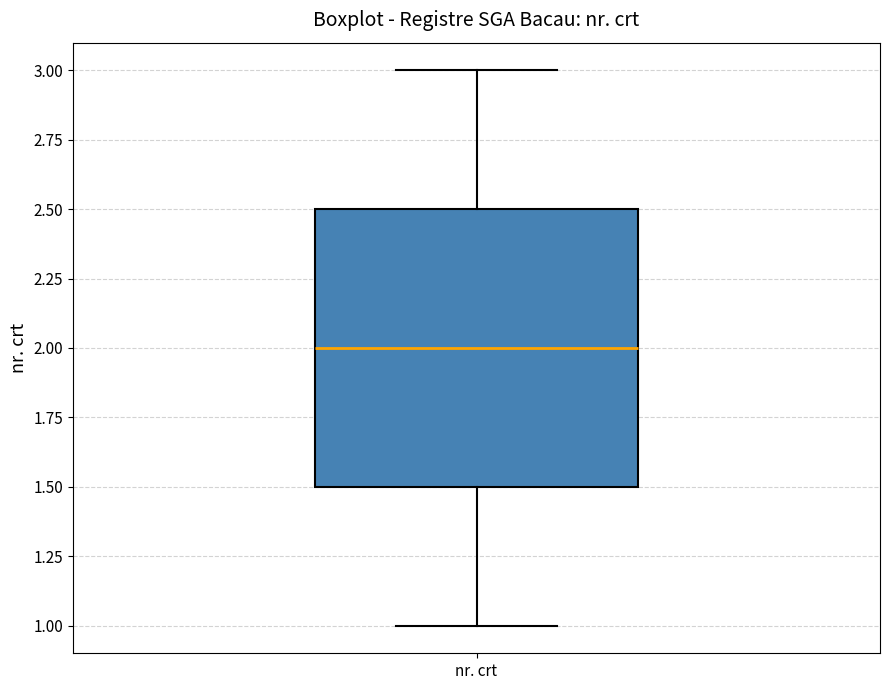

Read this box plot against the y-axis: the position of the median line, the range covered by the box, and the ends of both whiskers. The values are not printed on the chart, so give them approximately, as read against the axis.

median 2.0, box 1.5 to 2.5, whiskers 1.0 to 3.0